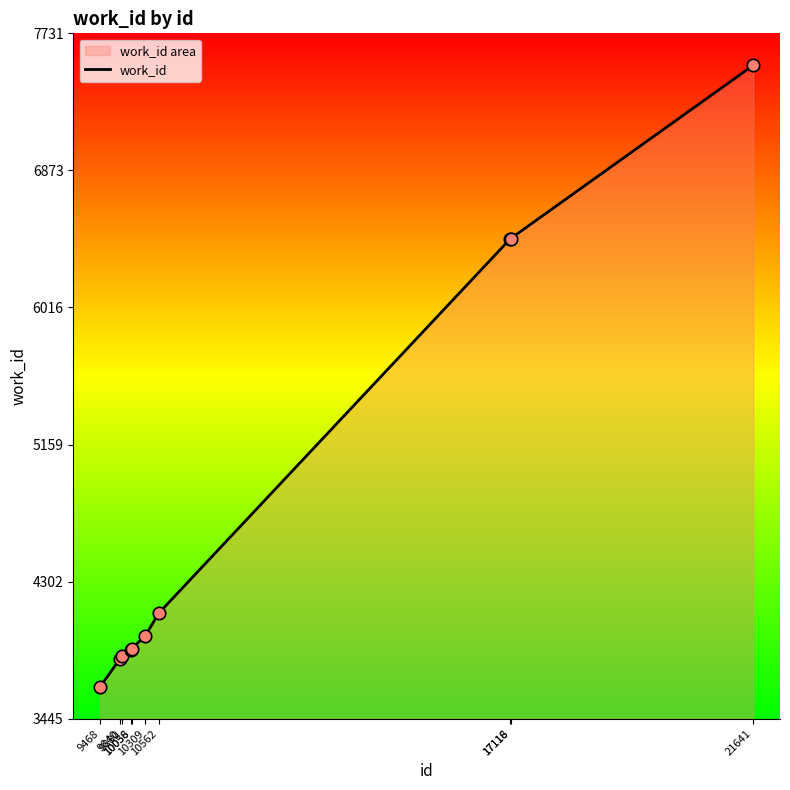

What is the ratio of the value at 9880 to the value at 9468?

1.1